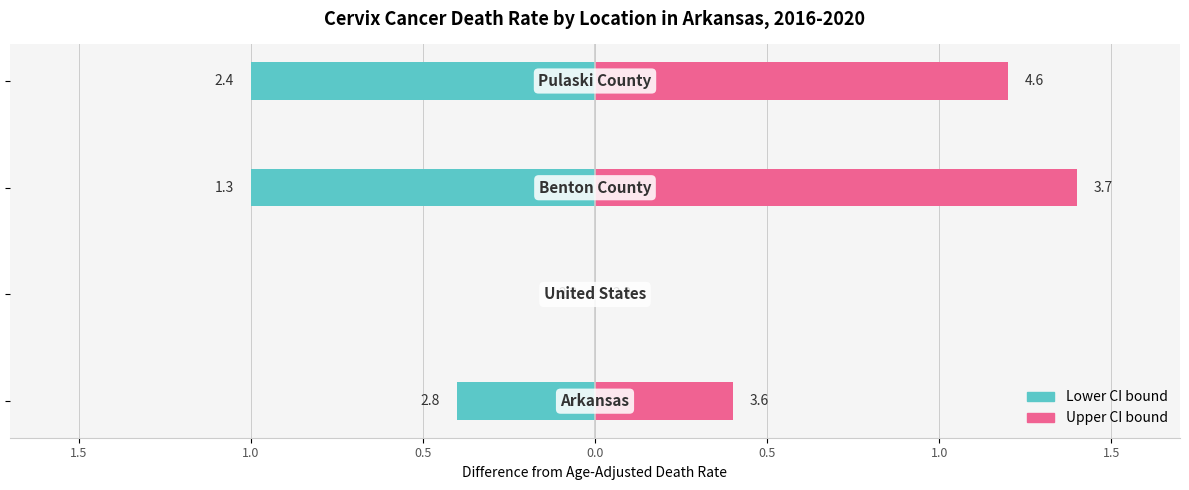

How many groups of bars are there?

4